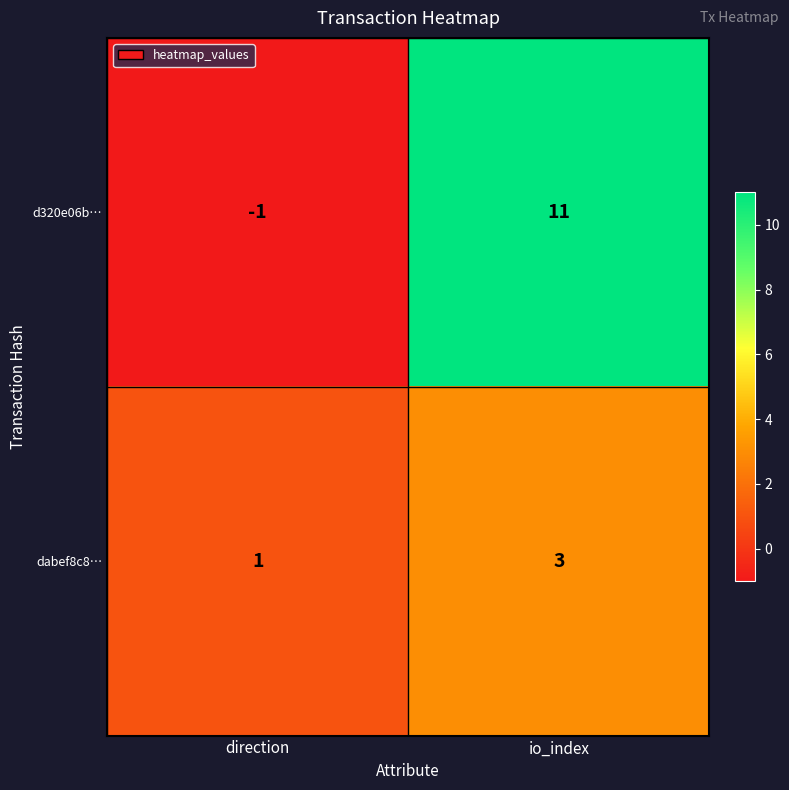

Reading left to right, extract all data points from this chart.

d320e06b…: -1	11
dabef8c8…: 1	3